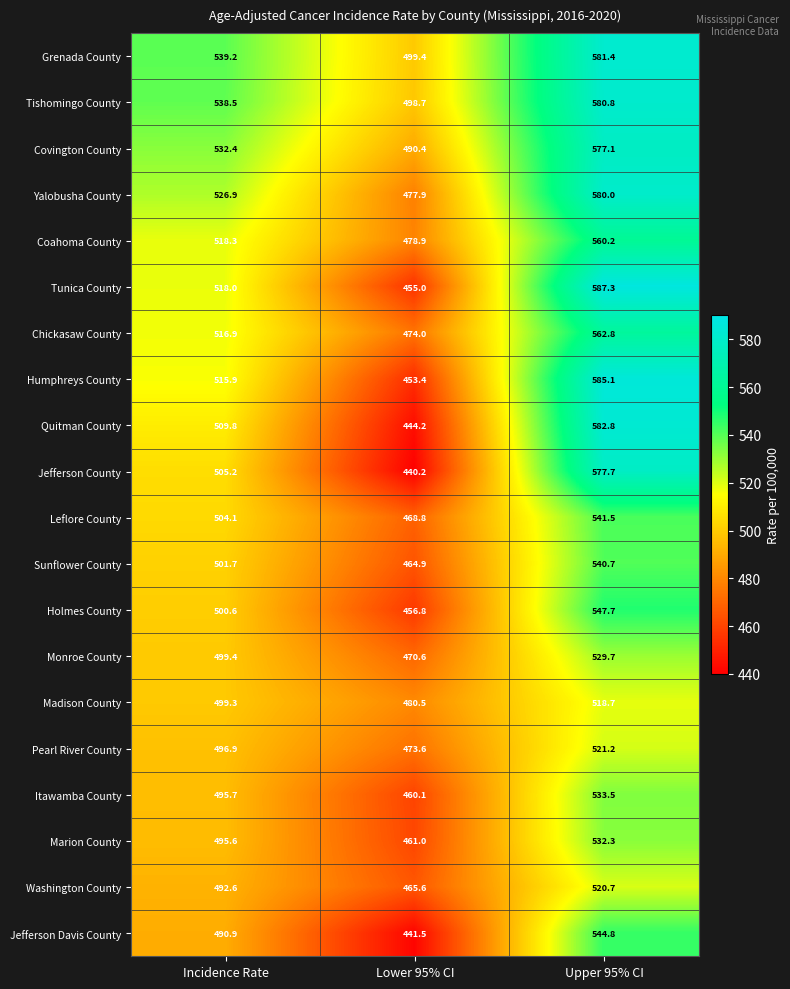

What is the difference between the highest and lowest values at Upper 95% CI?

68.6